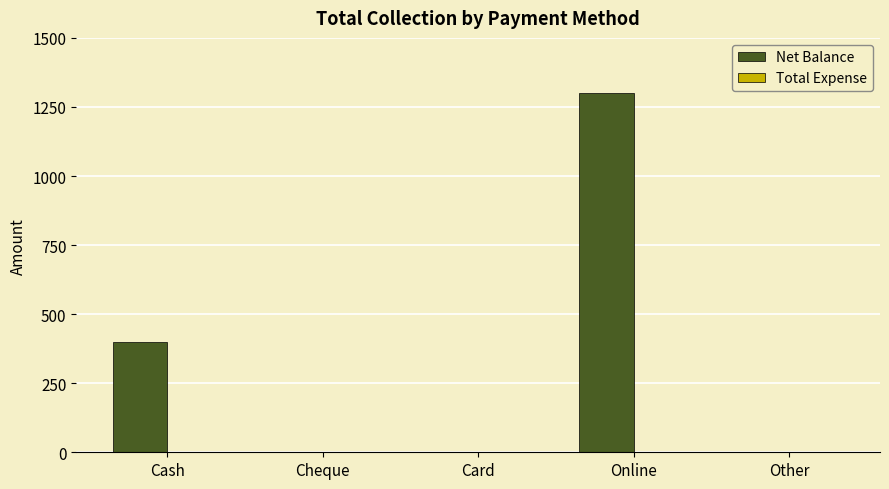

What is the sum of the values at Cash and Other?

400